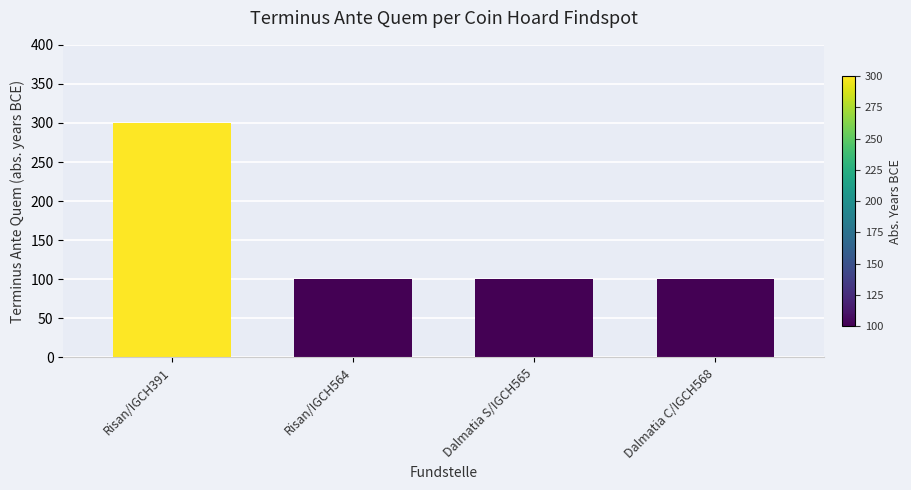

What is the label of the 3rd bar from the right?

Risan/IGCH564